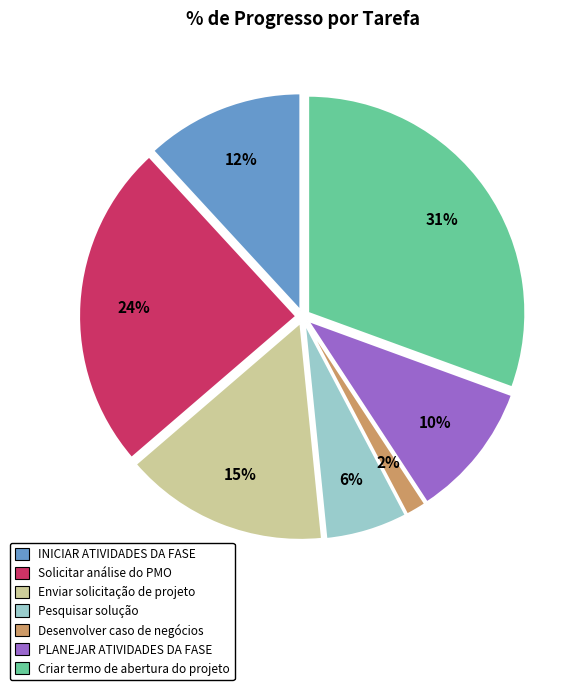

To the nearest percent, what is the difference between the largest and smallest slice percentages?

29%